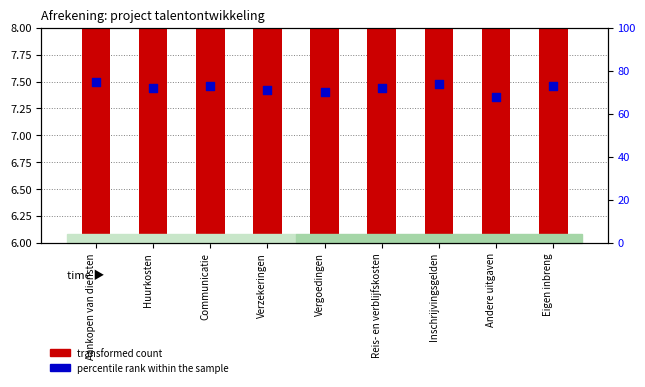

Which series has the largest Y range (max minus min)?

percentile rank within the sample